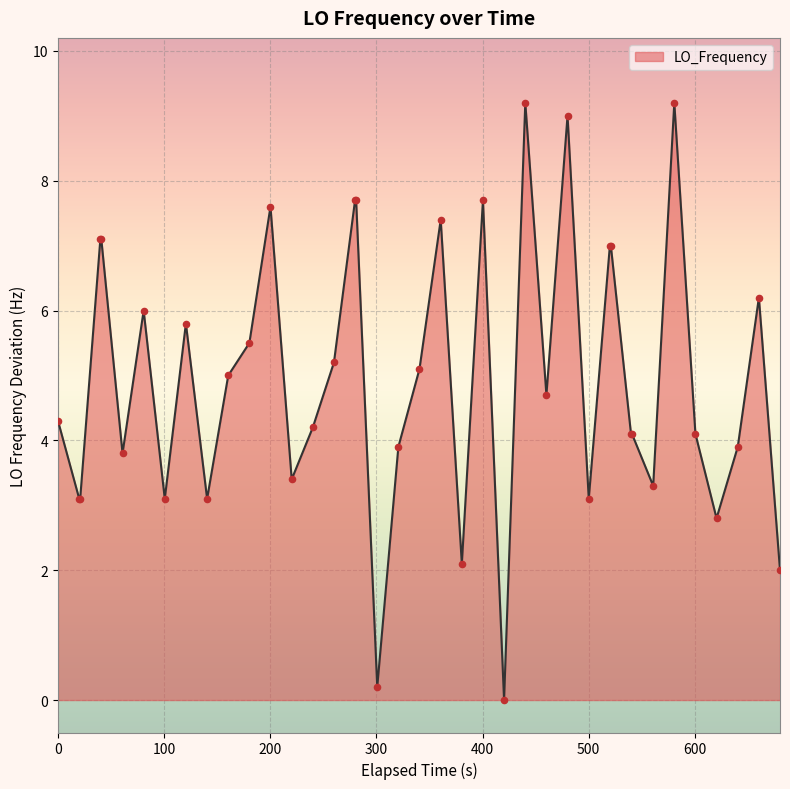

What is the greatest value displayed?

9.2